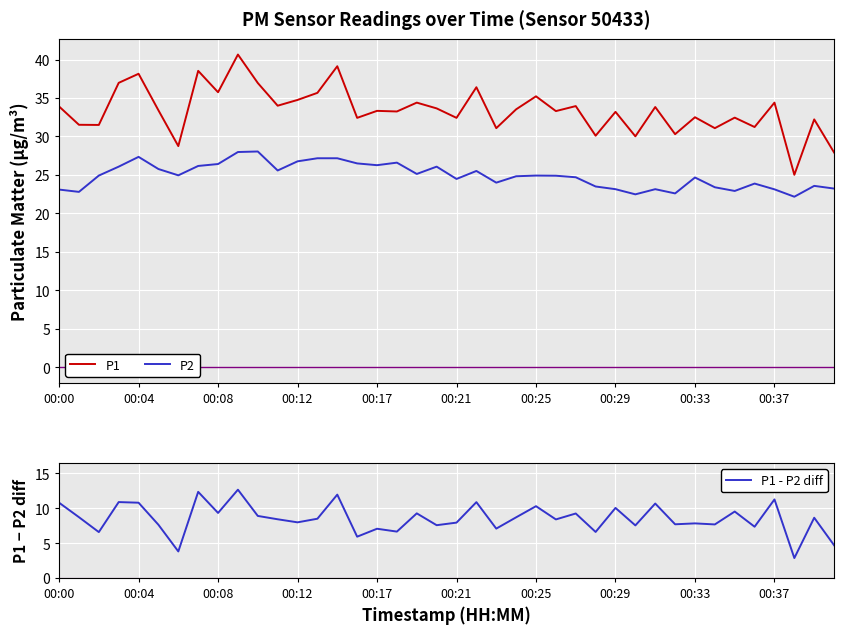

What is the maximum value for P1?

40.6